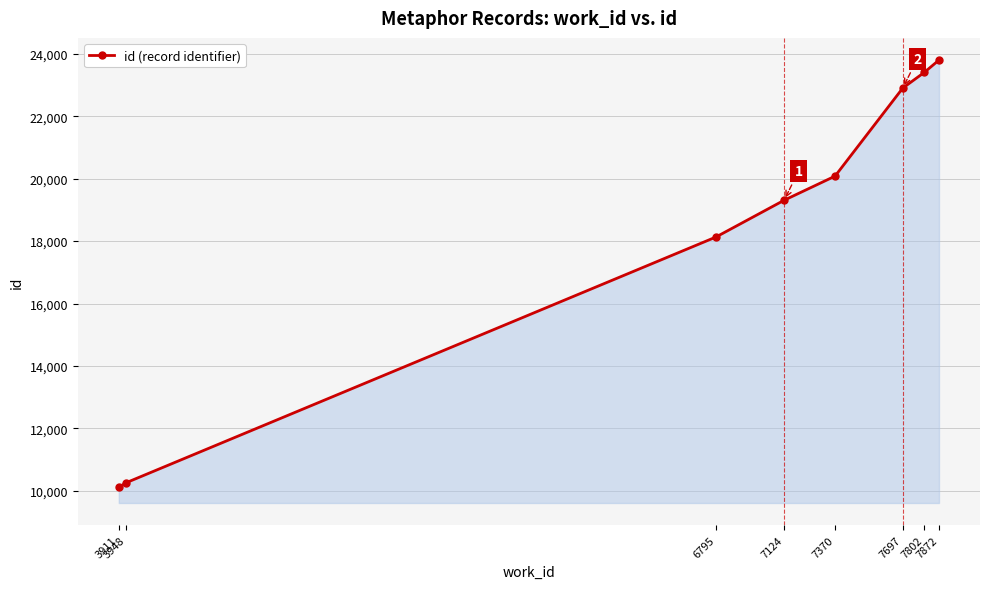

What is the greatest value displayed?

23799